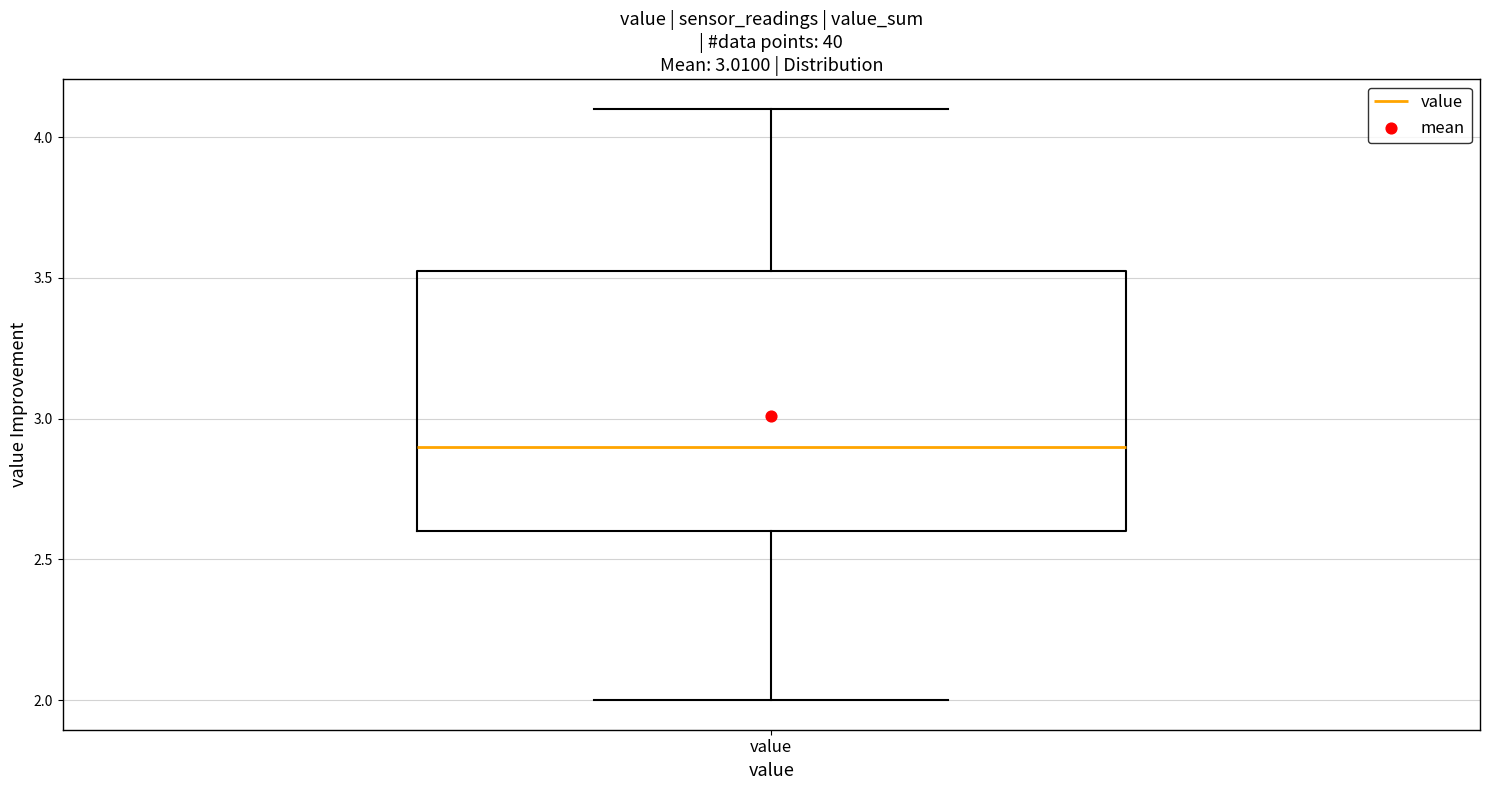

Where is the upper edge of the box for value on the y-axis? The values are not printed on the chart, so give them approximately, as read against the axis.

3.55